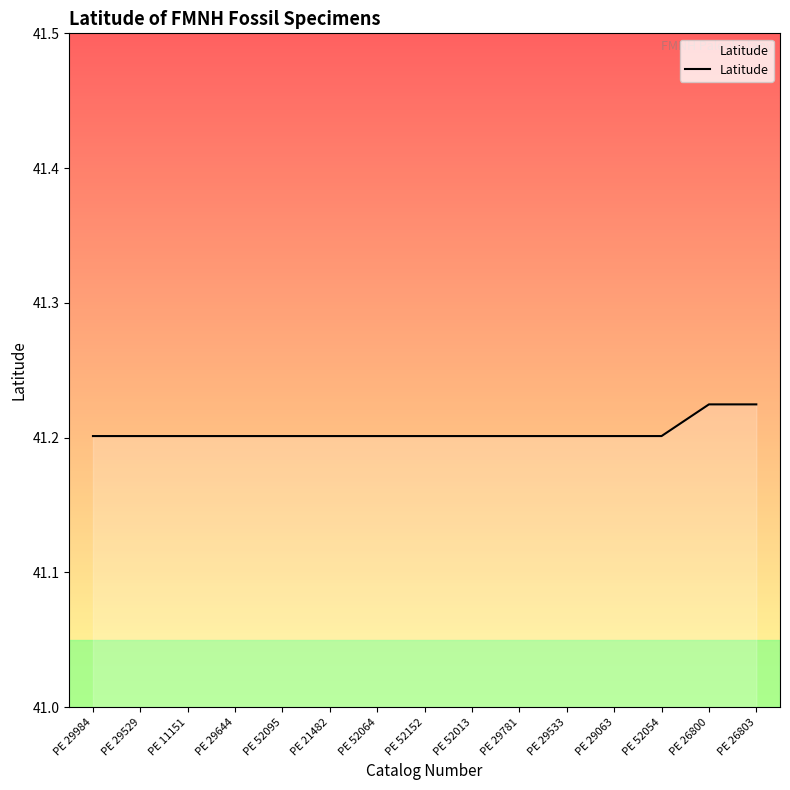

Is it true that the value at PE 29781 is 17.5?

False